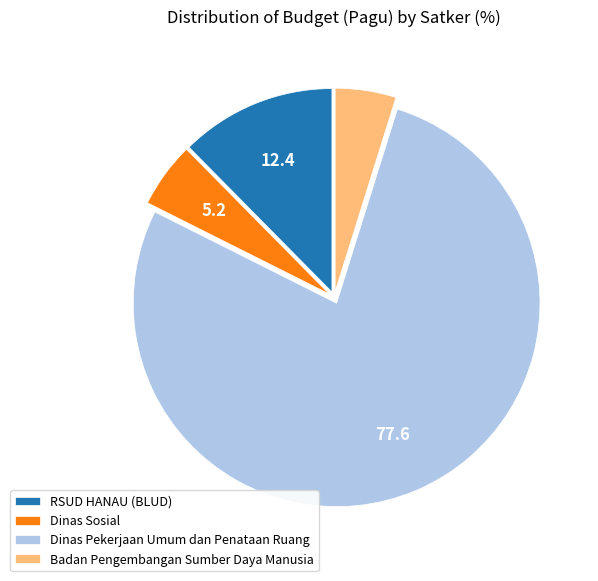

Which has a higher value, Dinas Pekerjaan Umum dan Penataan Ruang or Badan Pengembangan Sumber Daya Manusia?

Dinas Pekerjaan Umum dan Penataan Ruang